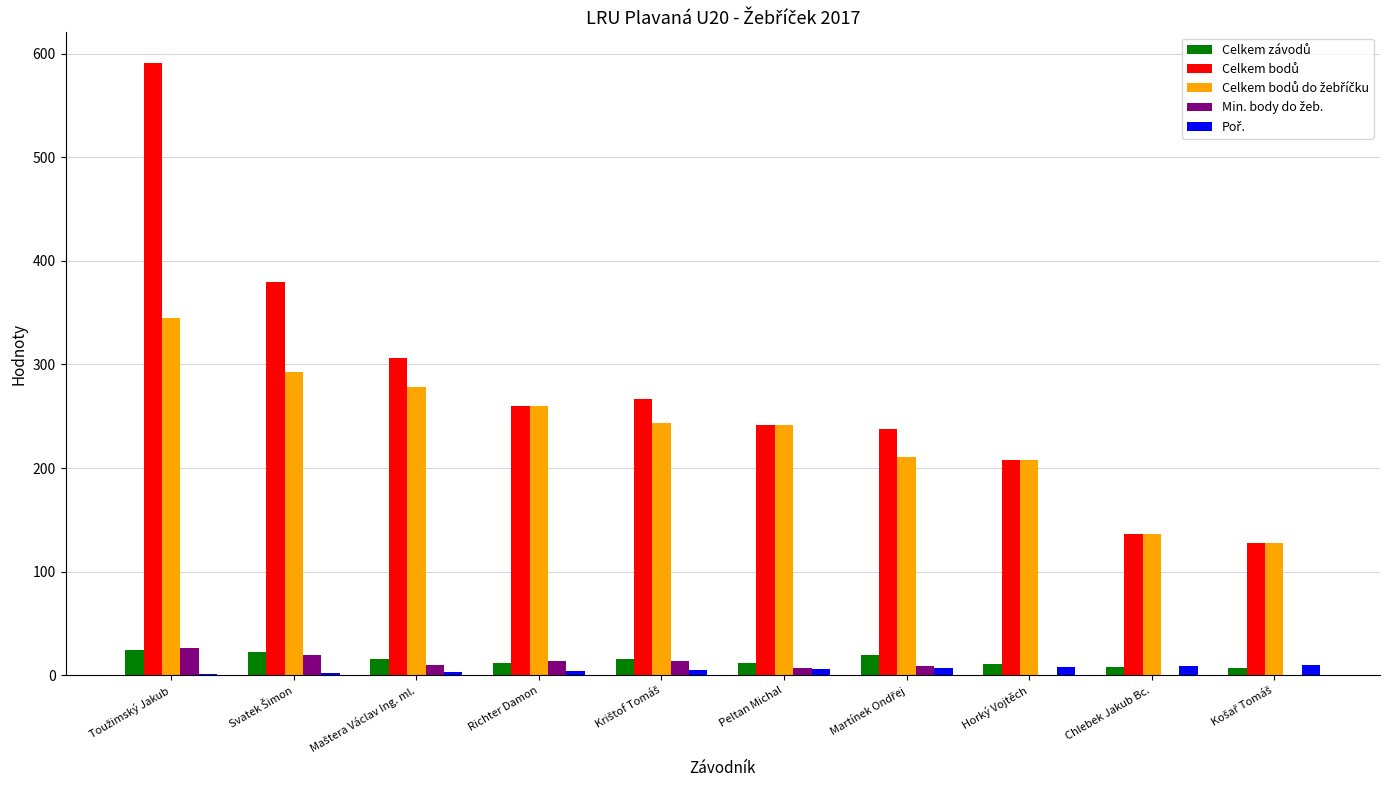

What is the greatest value displayed?

591